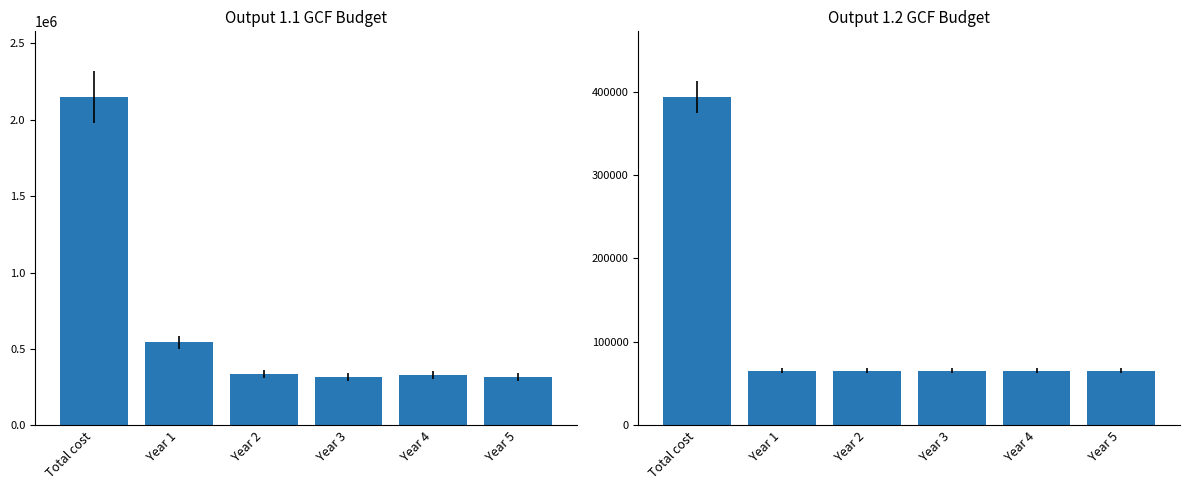

What is the total value across all series at Year 4?

391656